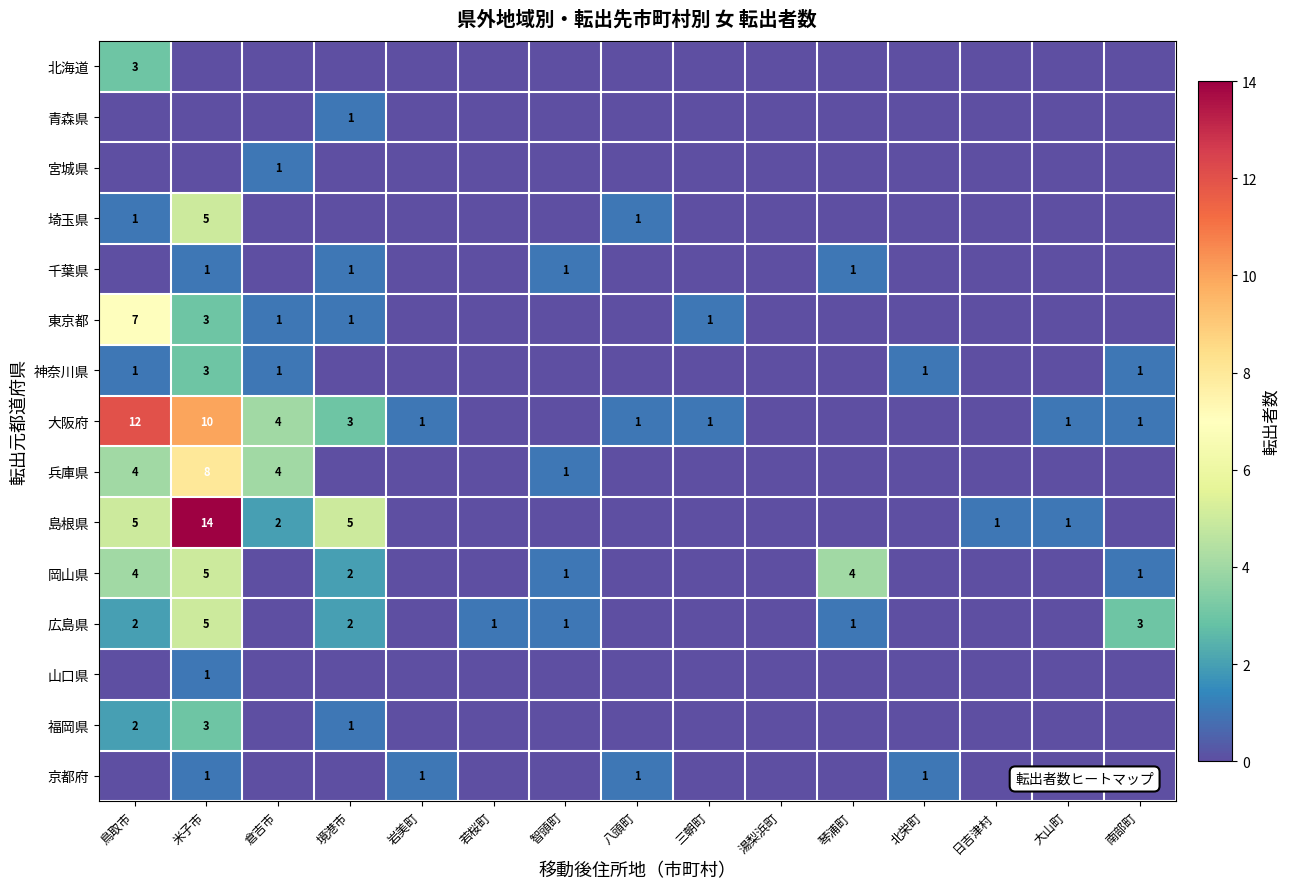

What is the spread (max minus min) of values at 日吉津村?

1